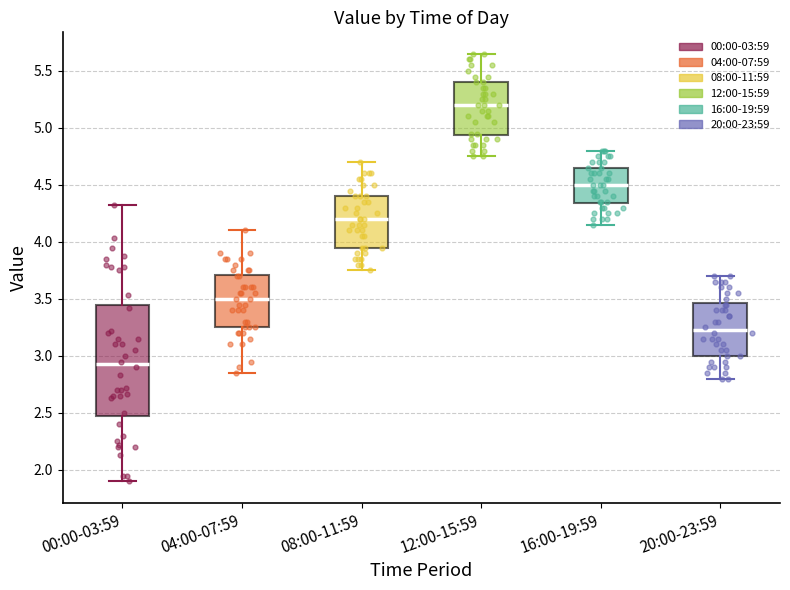

Reading left to right, read every box against the y-axis: the position of its median line, the range the box covers, and the ends of its whiskers. The values are not printed on the chart, so give them approximately, as read against the axis.

00:00-03:59: median 2.95, box 2.50 to 3.45, whiskers 1.90 to 4.30
04:00-07:59: median 3.50, box 3.25 to 3.70, whiskers 2.85 to 4.10
08:00-11:59: median 4.20, box 3.95 to 4.40, whiskers 3.75 to 4.70
12:00-15:59: median 5.20, box 4.95 to 5.40, whiskers 4.75 to 5.65
16:00-19:59: median 4.50, box 4.35 to 4.65, whiskers 4.15 to 4.80
20:00-23:59: median 3.25, box 3.00 to 3.45, whiskers 2.80 to 3.70